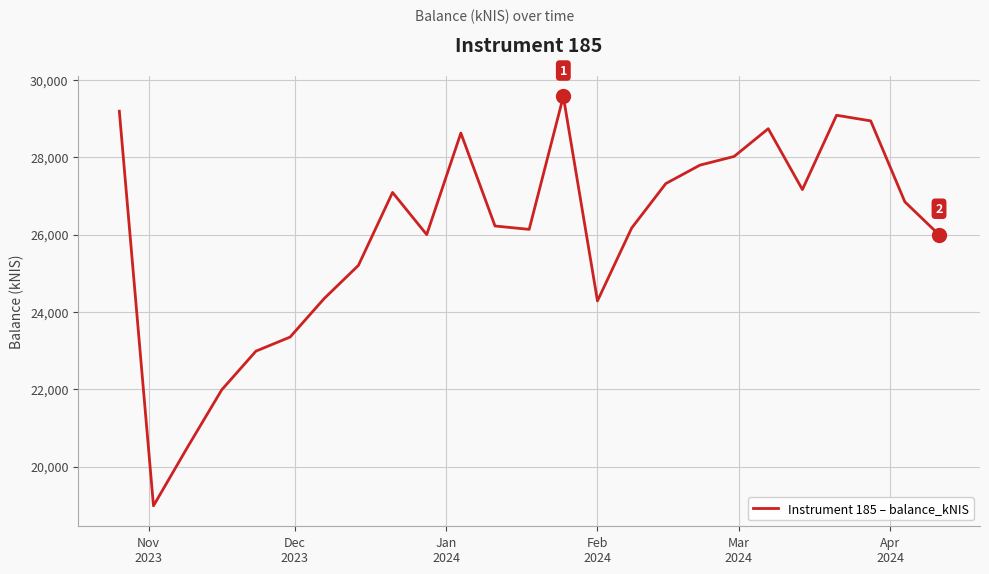

What is the smallest value displayed?

18984.3